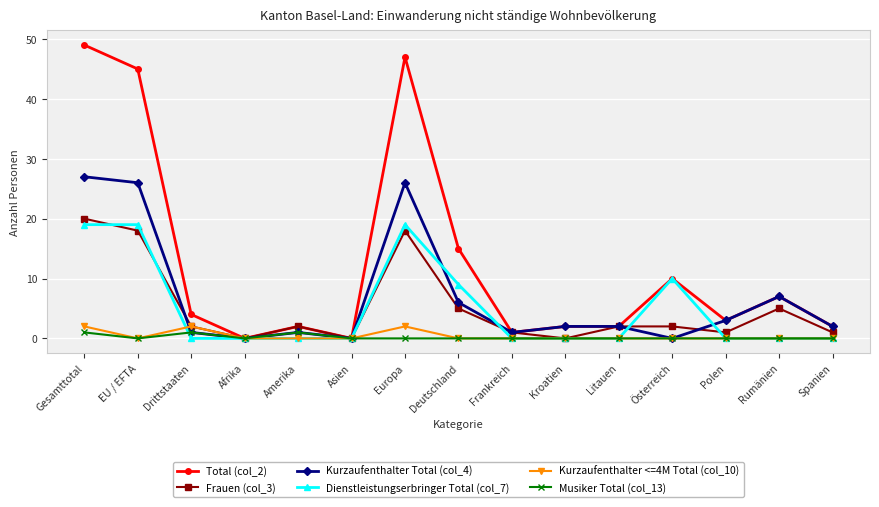

Where is the first local minimum for Total (col_2)?

Afrika